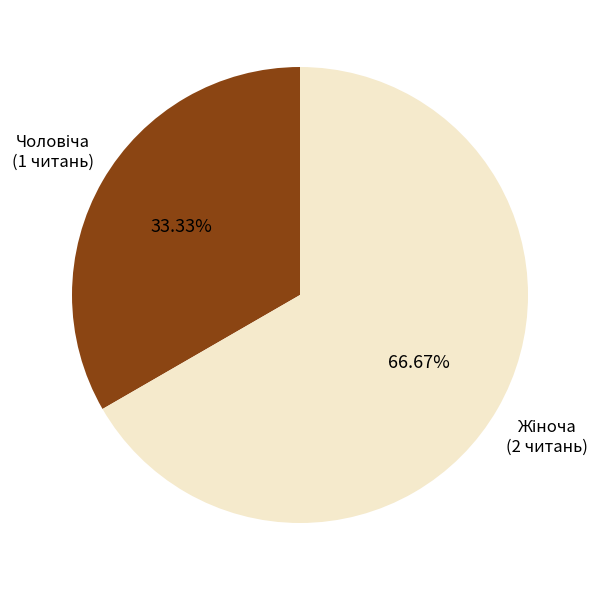

Is there any slice that represents more than half of the pie?

Yes